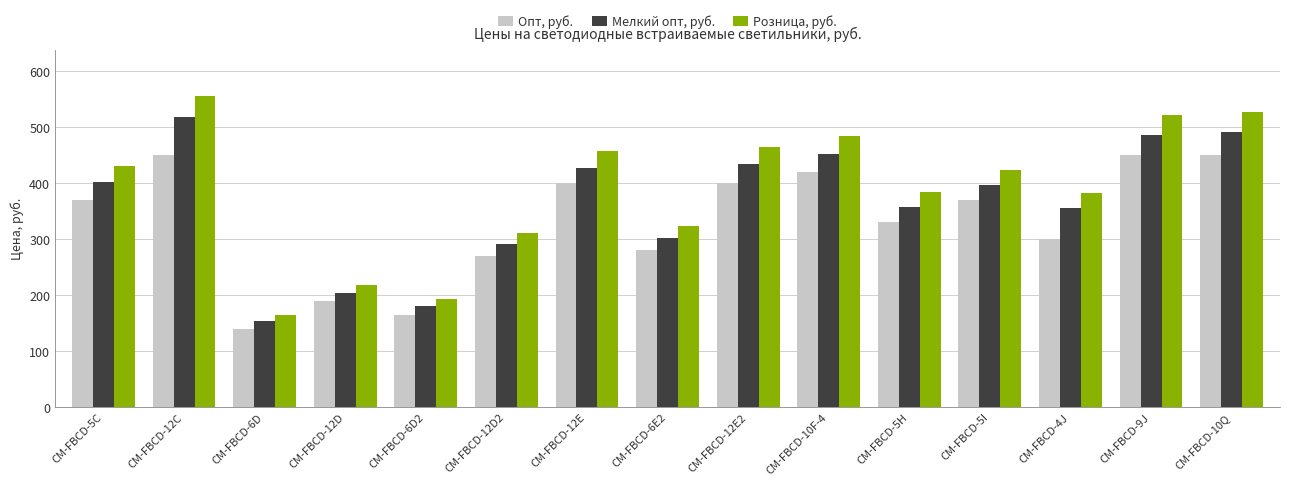

At which label does Мелкий опт, руб. reach its minimum?

CM-FBCD-6D